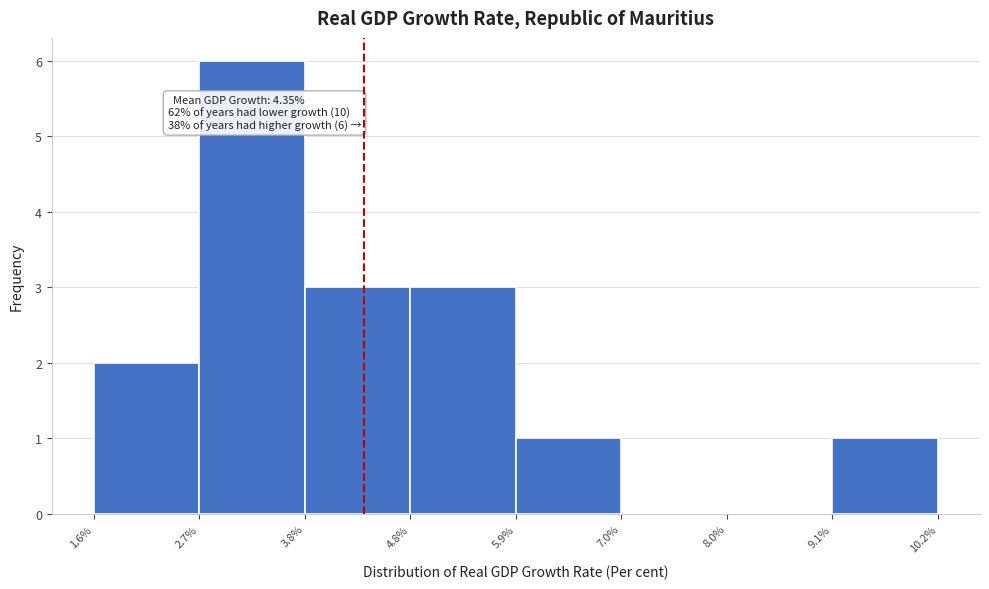

Over which range of the x-axis is the bar tallest?

2.7% to 3.8%